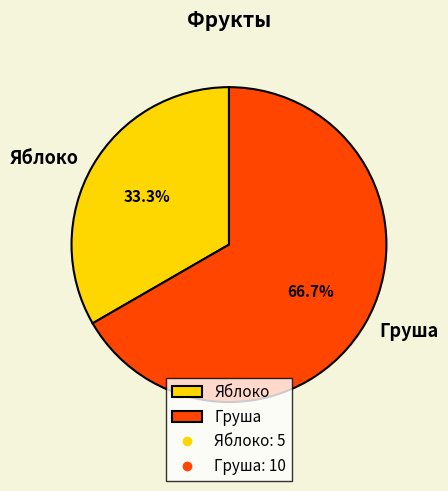

How many segments does this pie chart have?

2